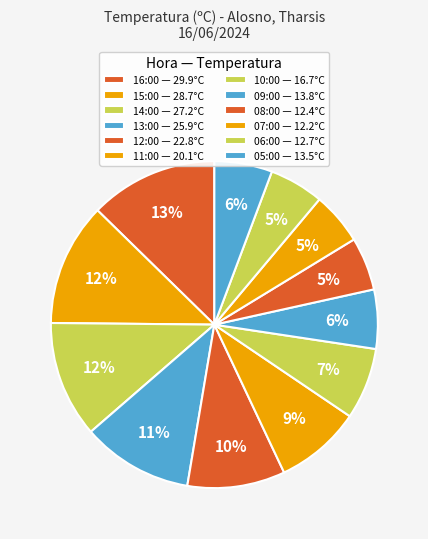

How many slices are in this pie chart?

12